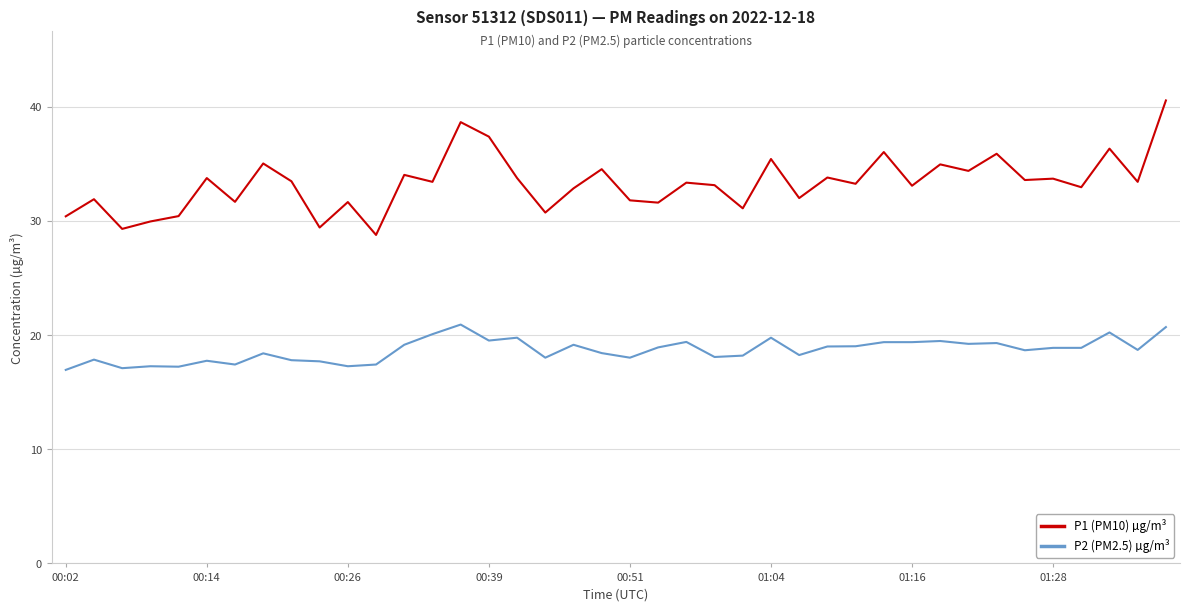

Which series has the largest total across all categories?

P1 (PM10) µg/m³